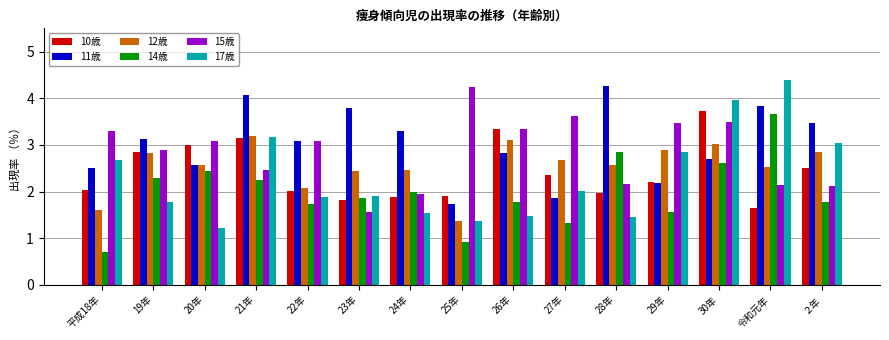

Are the bars grouped side by side (vs. stacked)?

Yes